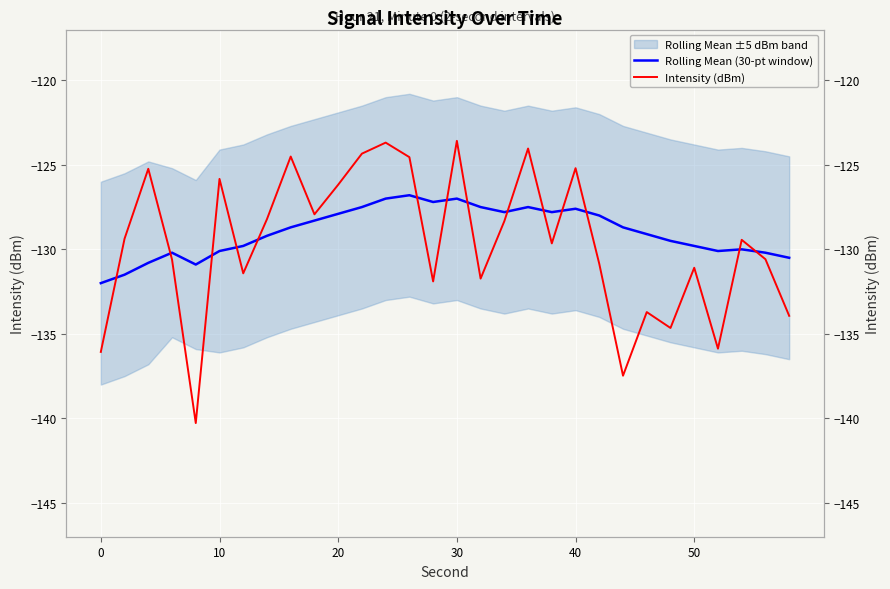

The Intensity (dBm) series shows -245.5 at 40. True or false?

False